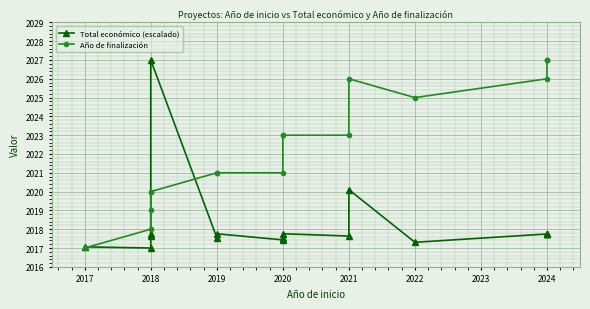

The value of Total económico (escalado) at 2024 is 2017.8. True or false?

True